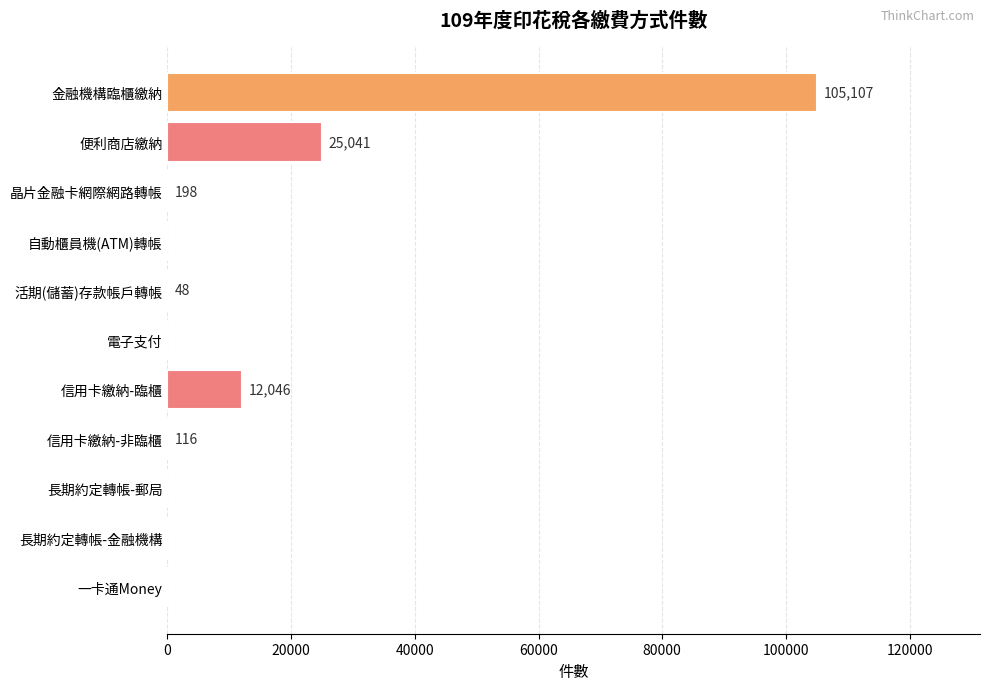

The value at 長期約定轉帳-金融機構 is -51757. True or false?

False